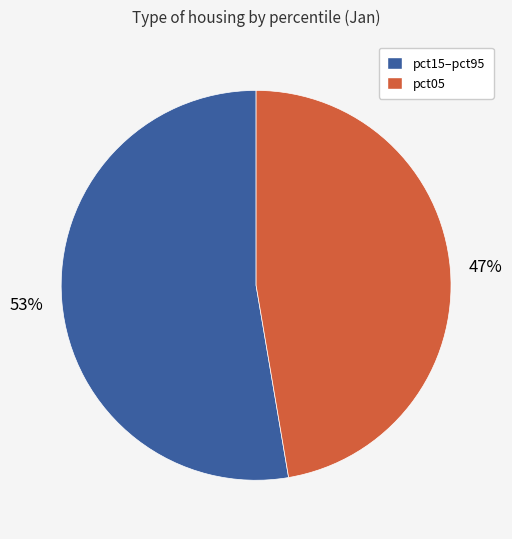

To the nearest percent, what is the average slice percentage?

50%